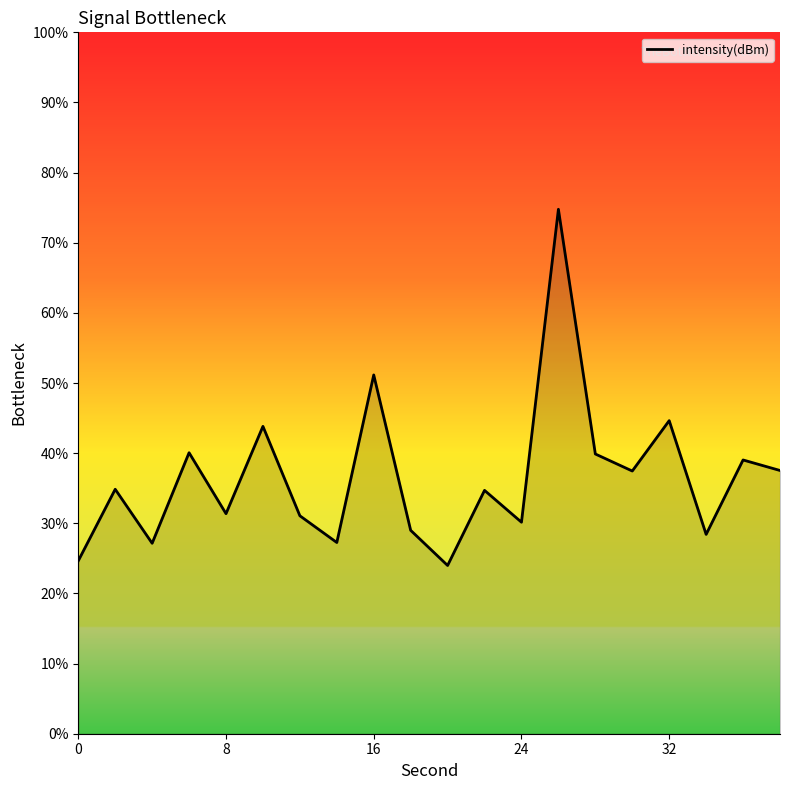

What is the difference between the maximum and minimum values?

50.8